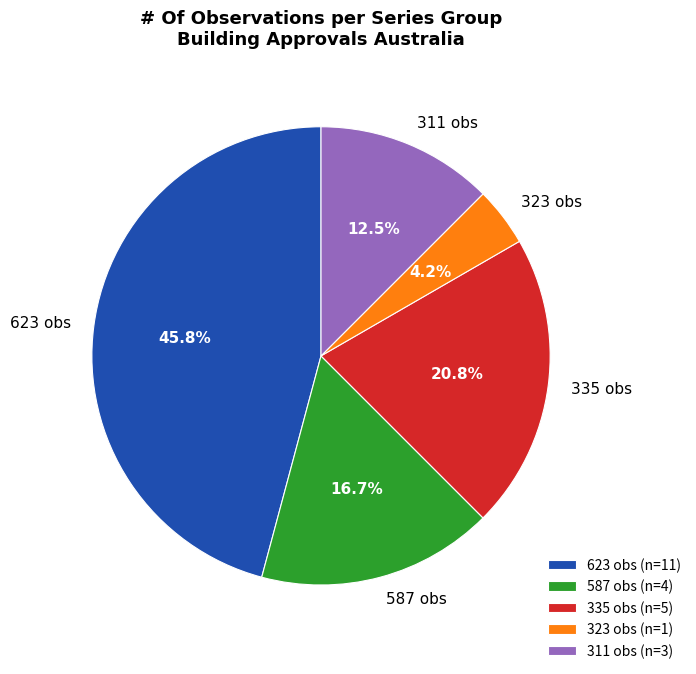

Between 311 obs and 587 obs, which is larger?

587 obs